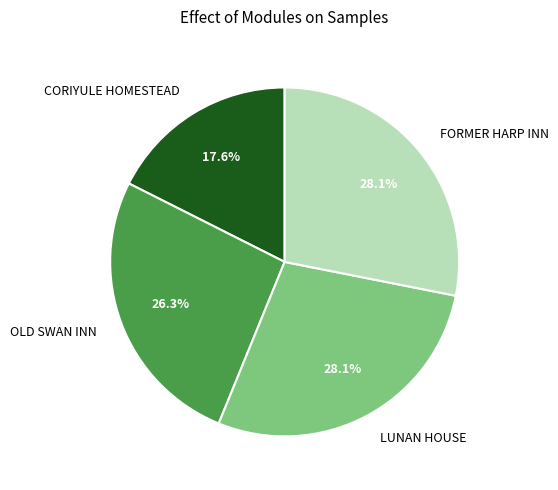

The CORIYULE HOMESTEAD slice represents 30% of the pie. True or false?

False